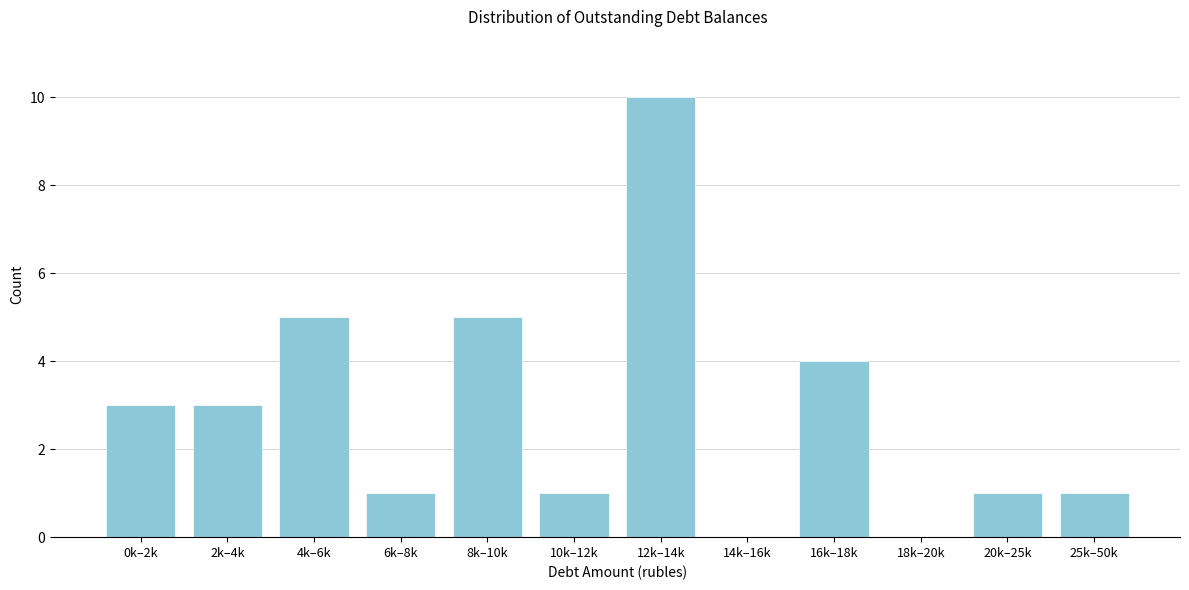

Reading left to right, extract all data points from this chart.

0k–2k=3	2k–4k=3	4k–6k=5	6k–8k=1	8k–10k=5	10k–12k=1	12k–14k=10	14k–16k=0	16k–18k=4	18k–20k=0	20k–25k=1	25k–50k=1